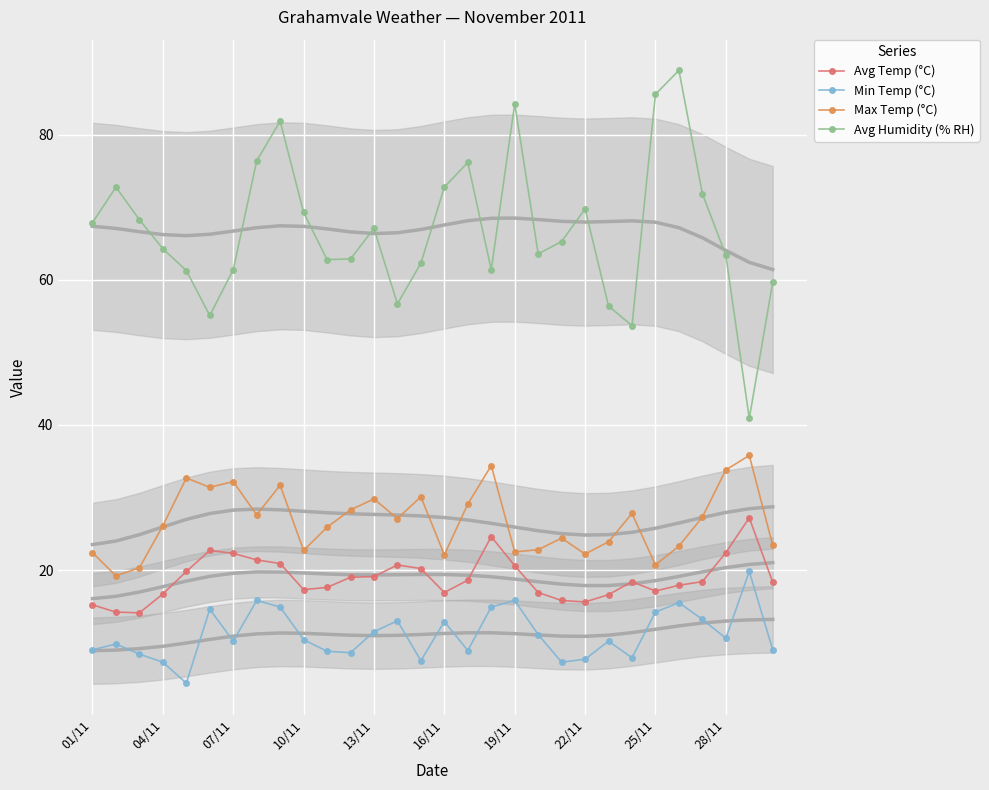

What is the difference between the second highest and second lowest values in the Avg Humidity (% RH) series?

31.9